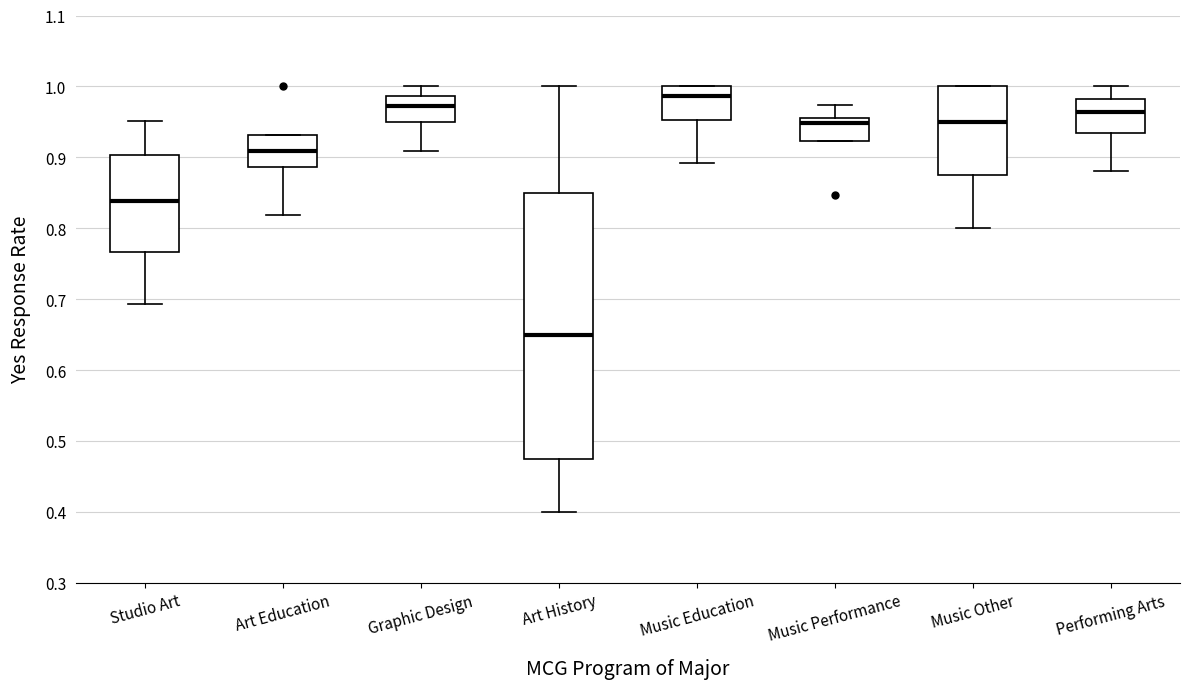

Reading left to right, read every box against the y-axis: the position of its median line, the range the box covers, and the ends of its whiskers. The values are not printed on the chart, so give them approximately, as read against the axis.

Studio Art: median 0.84, box 0.77 to 0.90, whiskers 0.69 to 0.95
Art Education: median 0.91, box 0.89 to 0.93, whiskers 0.82 to 0.93
Graphic Design: median 0.97, box 0.95 to 0.99, whiskers 0.91 to 1.00
Art History: median 0.65, box 0.48 to 0.85, whiskers 0.40 to 1.00
Music Education: median 0.99, box 0.95 to 1.00, whiskers 0.89 to 1.00
Music Performance: median 0.95, box 0.92 to 0.96, whiskers 0.92 to 0.97
Music Other: median 0.95, box 0.88 to 1.00, whiskers 0.80 to 1.00
Performing Arts: median 0.96, box 0.93 to 0.98, whiskers 0.88 to 1.00